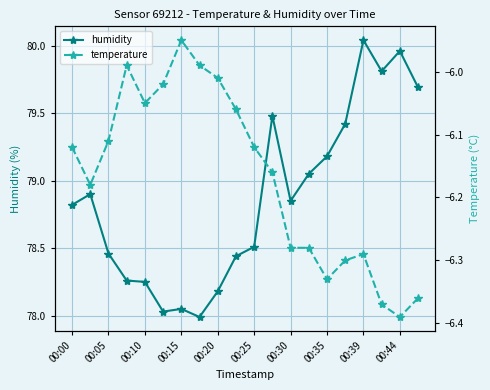

What is the sum of the temperature values at 00:00 and 13?

-12.4